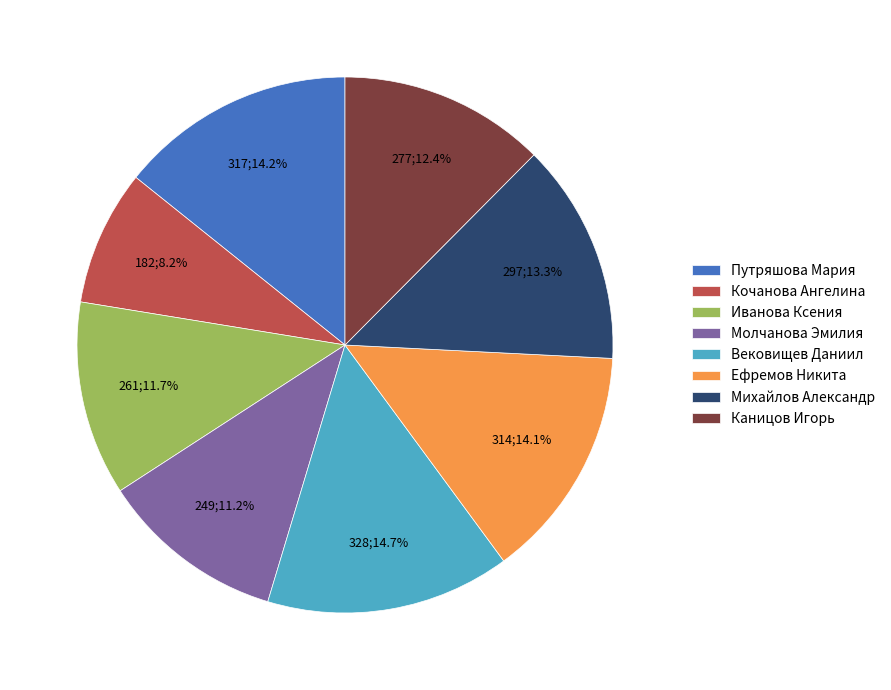

To the nearest percent, what percentage of the pie is Вековищев Даниил?

15%